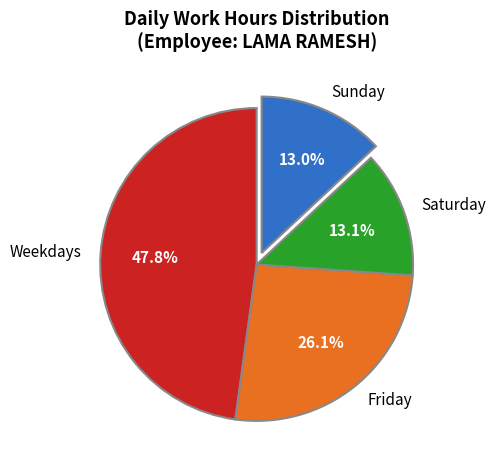

What is the largest slice in the pie chart?

Weekdays